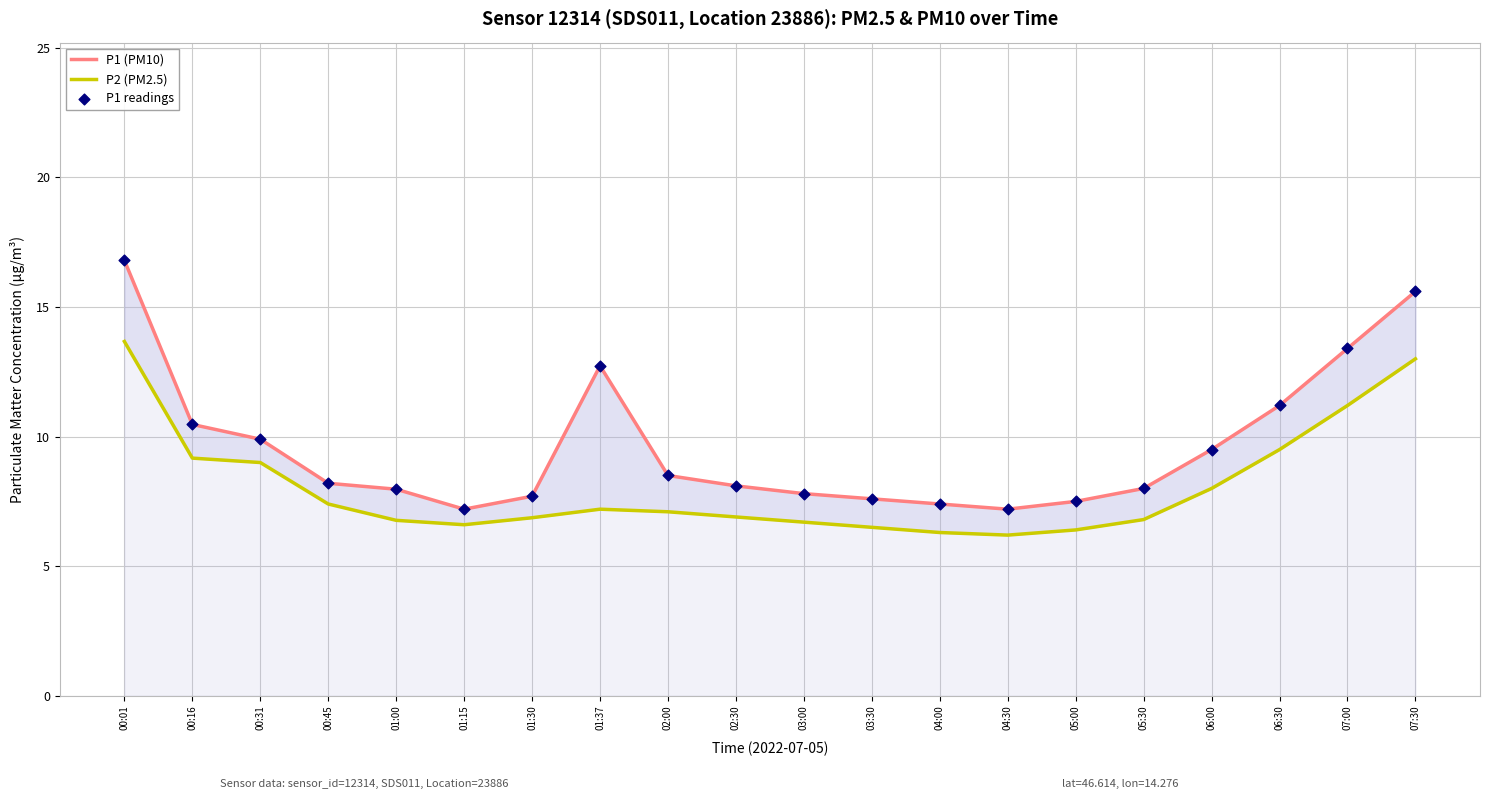

At how many categories does at least one series exceed 7?

20